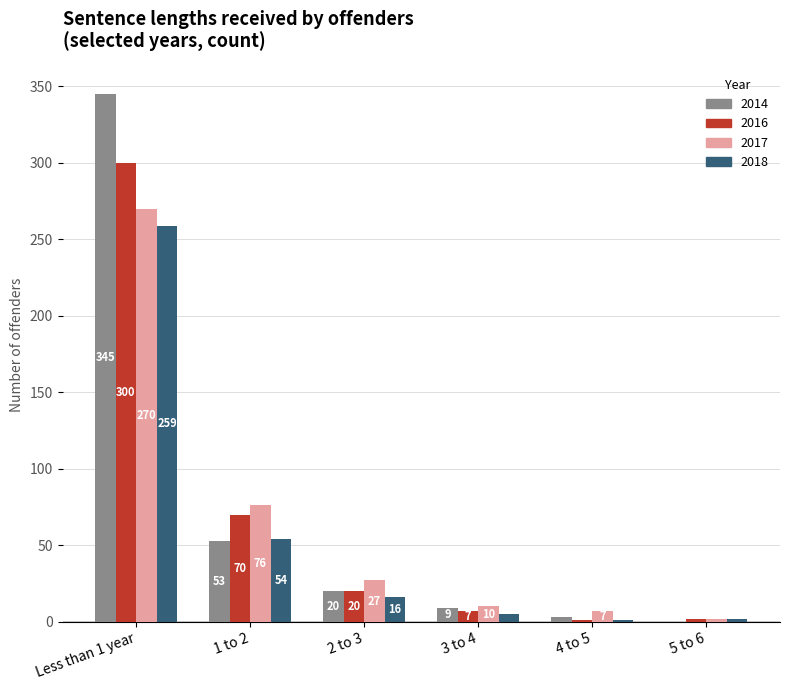

The value of 2018 at 4 to 5 is 1. True or false?

True